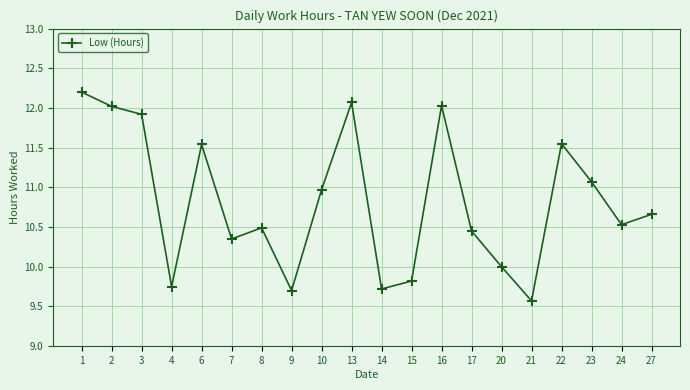

Between 24 and 22, which is larger?

22